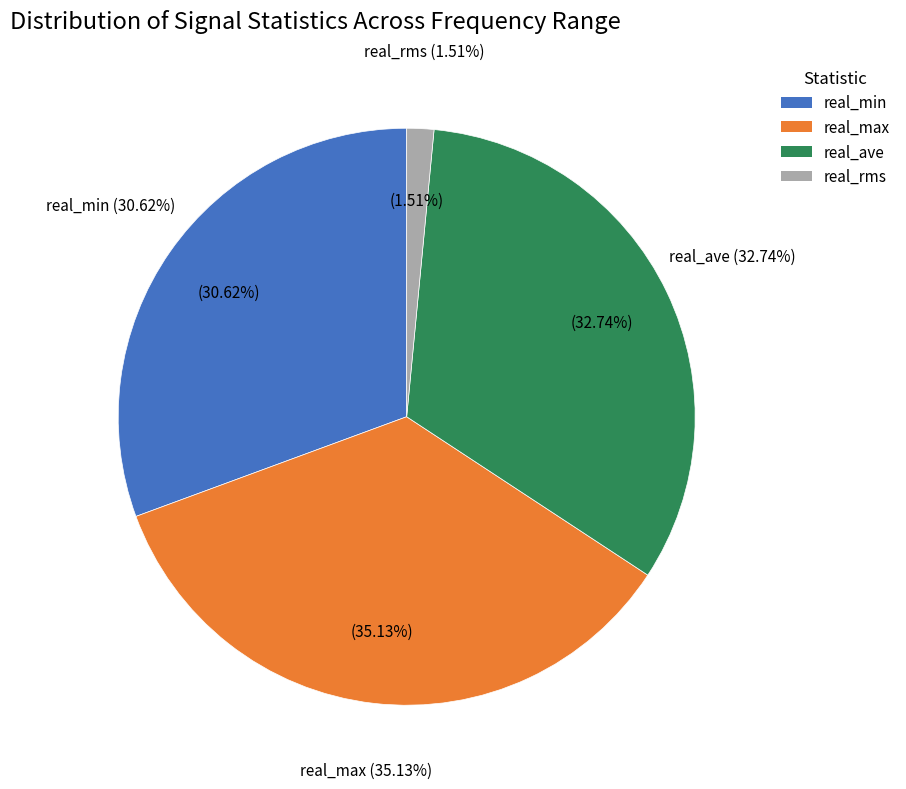

Does any single category account for the majority?

No